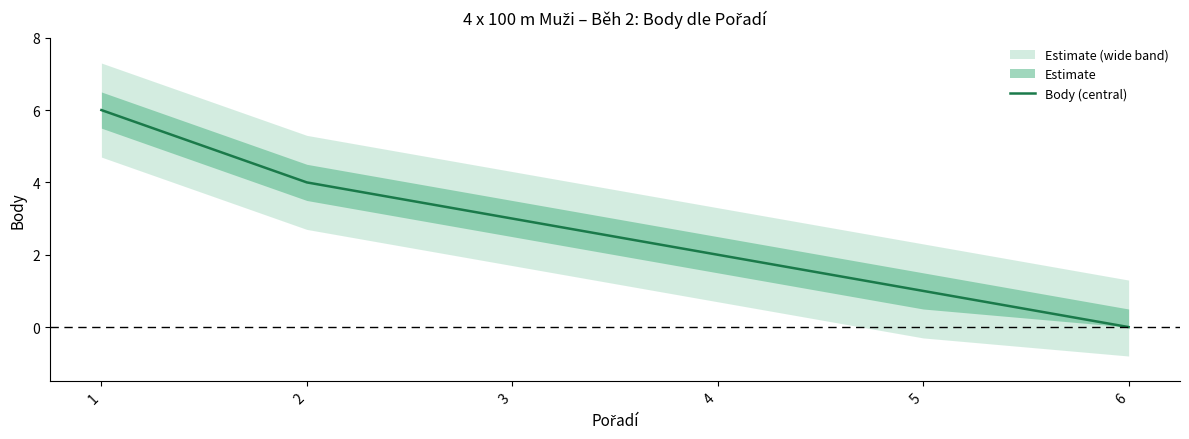

What is the greatest value displayed?

6